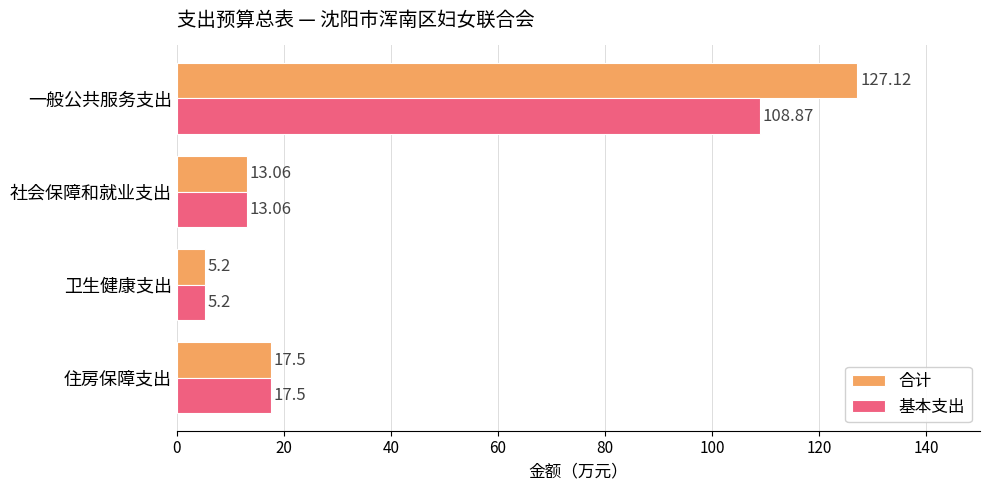

At which label does 基本支出 reach its minimum?

卫生健康支出